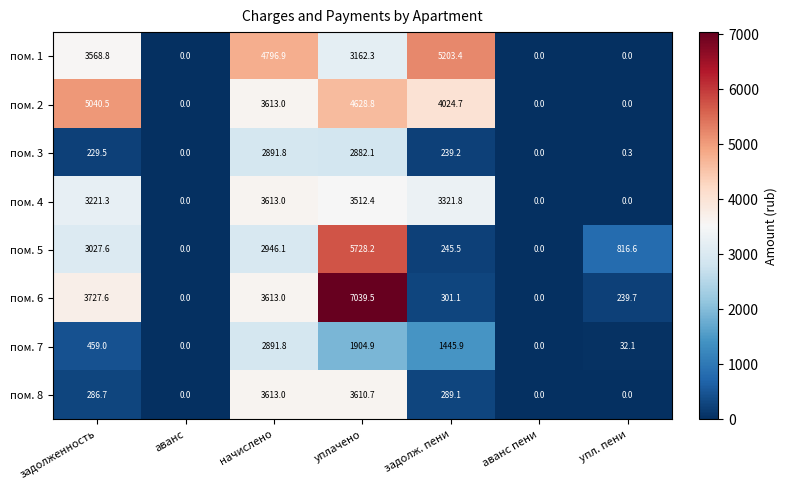

What is the maximum value for пом. 4?

3613.0